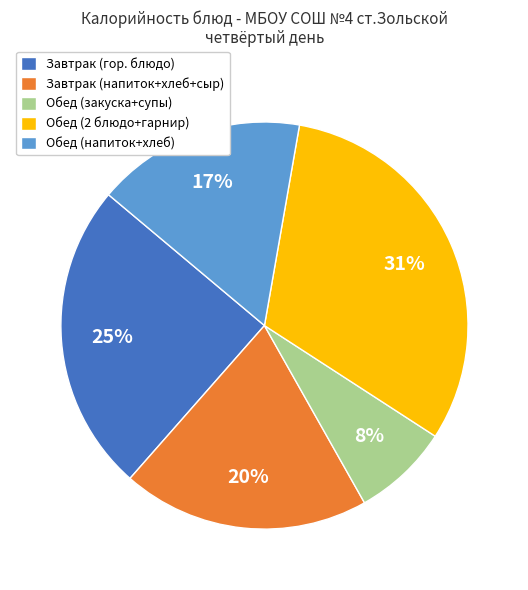

The Обед (закуска+супы) slice represents 1% of the pie. True or false?

False